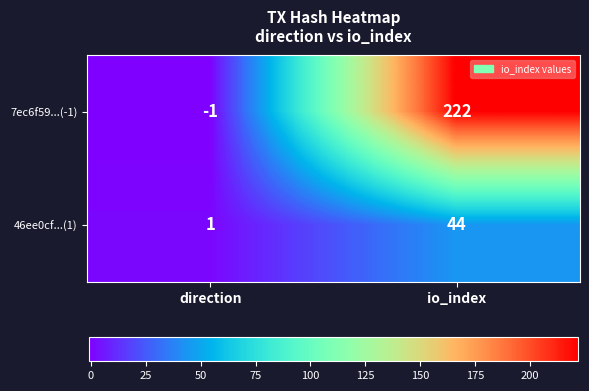

What is the total value across all series at io_index?

266